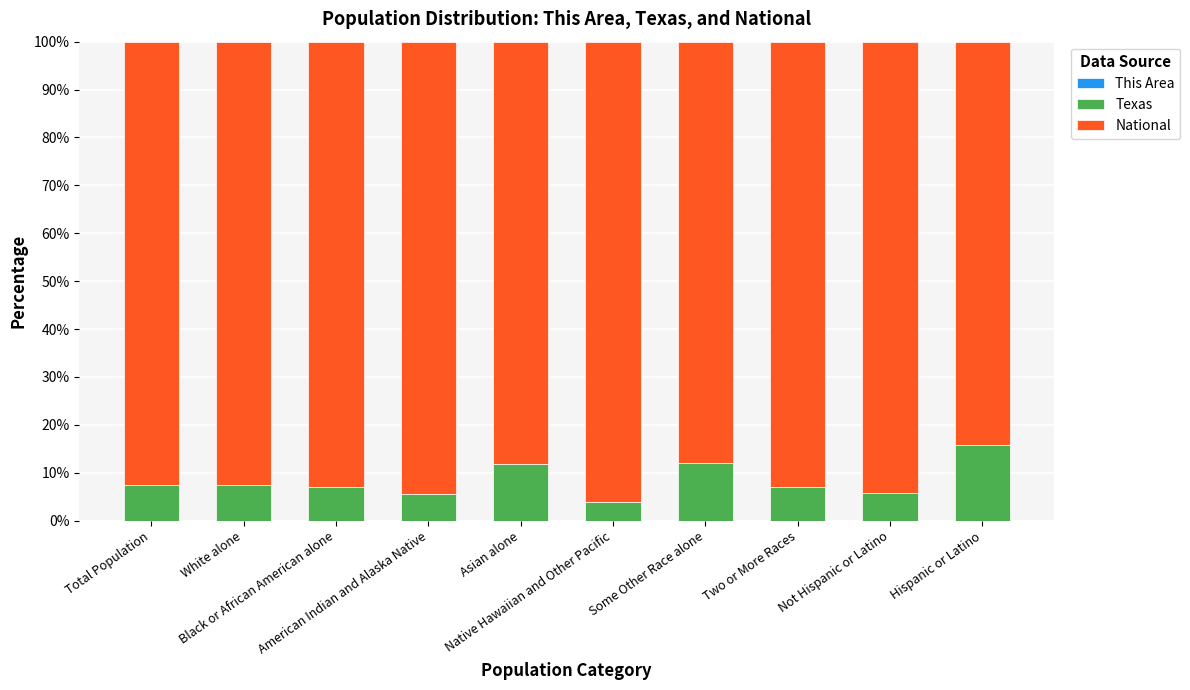

The value of National at Not Hispanic or Latino is 94.3. True or false?

True